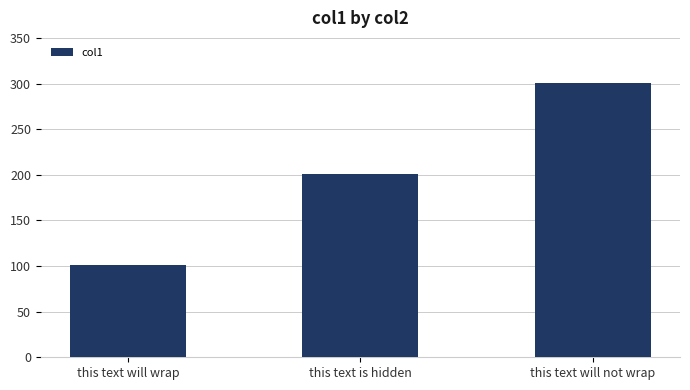

What is the difference between the second highest and minimum values?

100